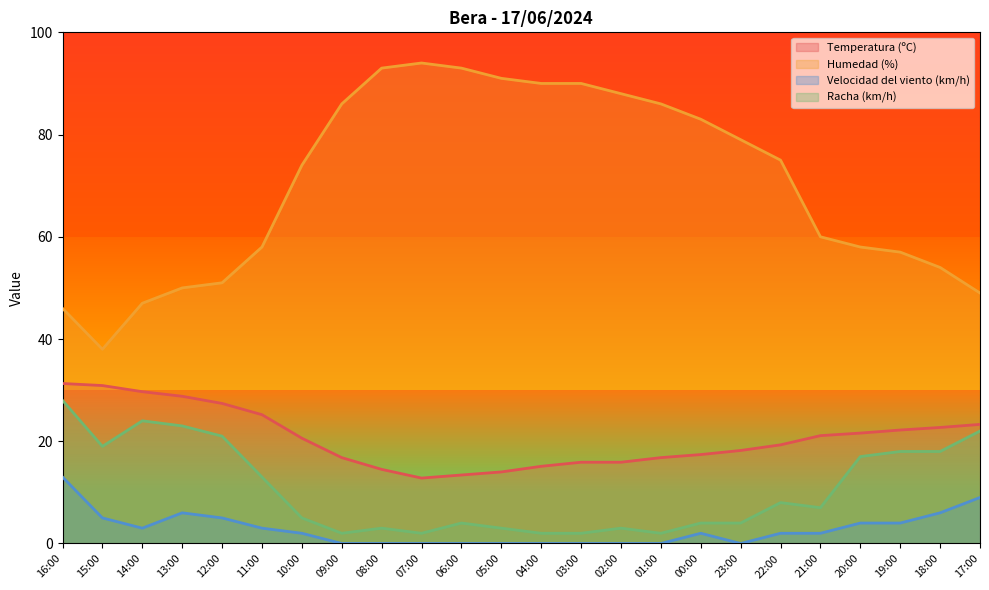

True or false: Racha (km/h) and Temperatura (ºC) intersect in this chart.

False